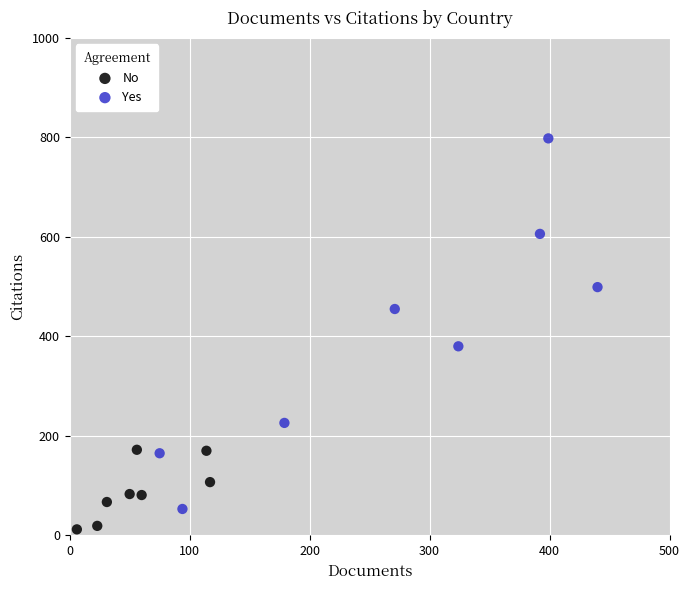

Which series reaches the minimum Y coordinate?

No